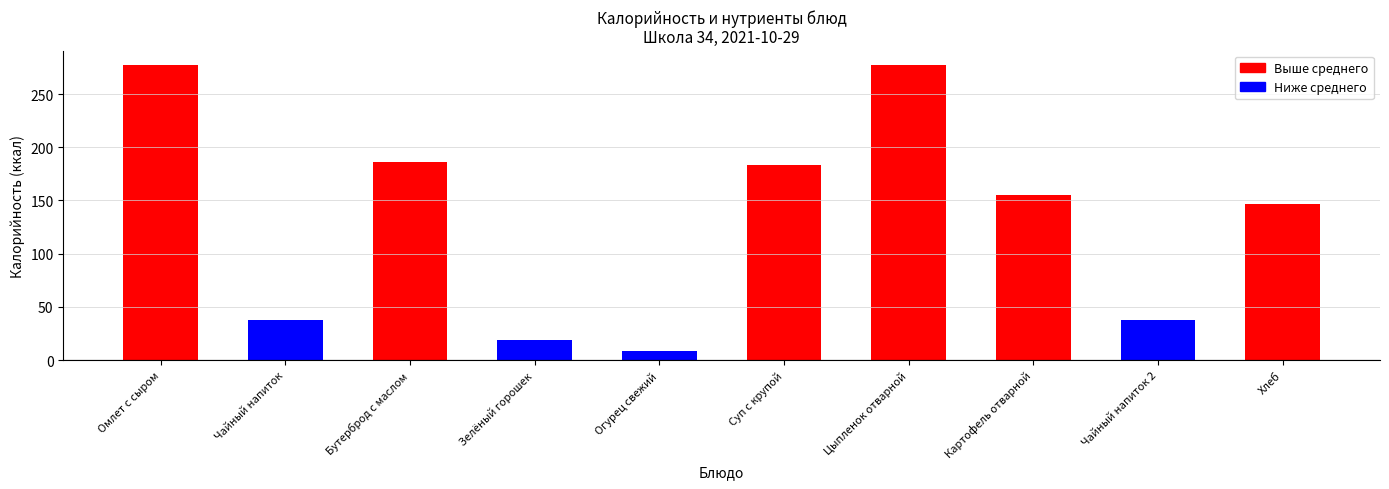

The chart shows a value of 253 at Бутерброд с маслом. True or false?

False